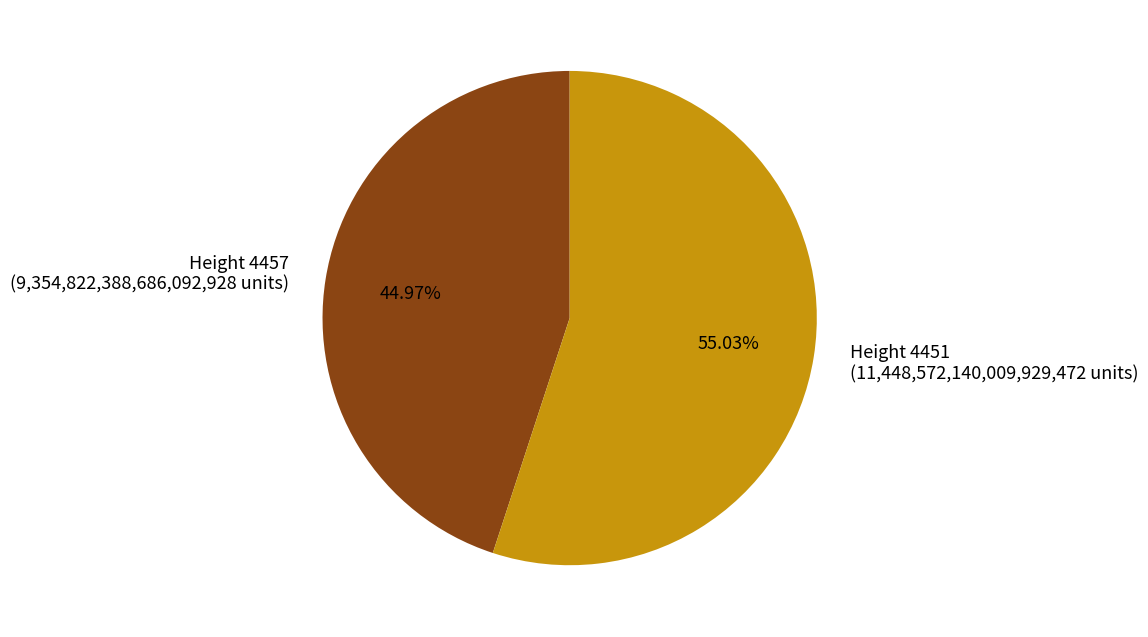

Rank the categories by value from highest to lowest.

Height 4451 (11,448,572,140,009,929,472 units), Height 4457 (9,354,822,388,686,092,928 units)